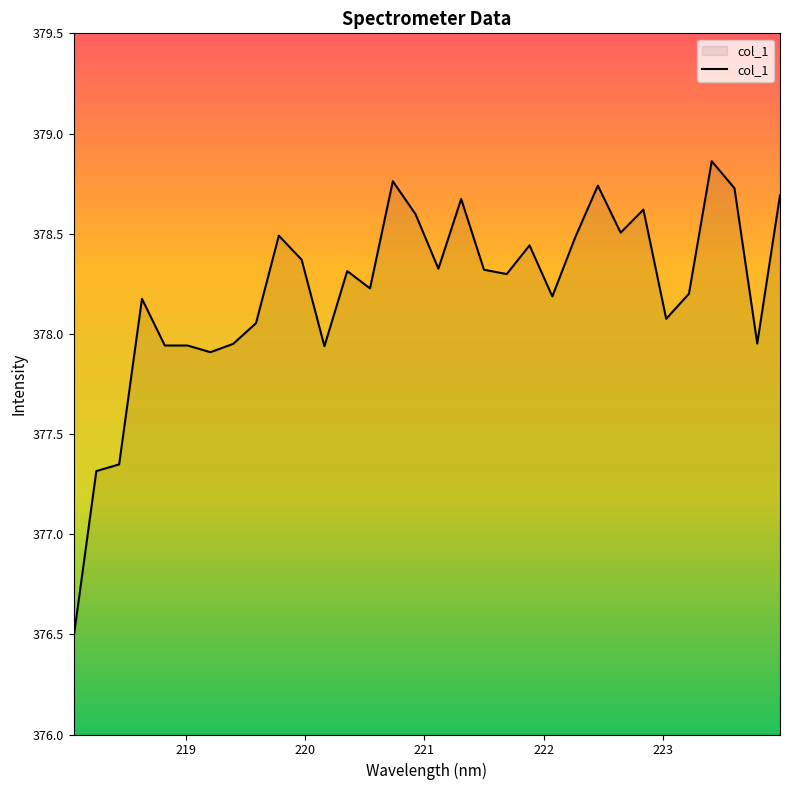

What is the difference between the maximum and minimum values?

2.4